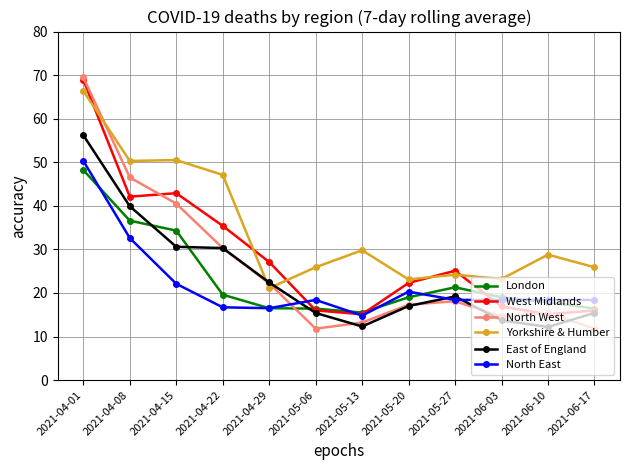

What is the difference between the highest and lowest values at 2021-06-17?

14.1